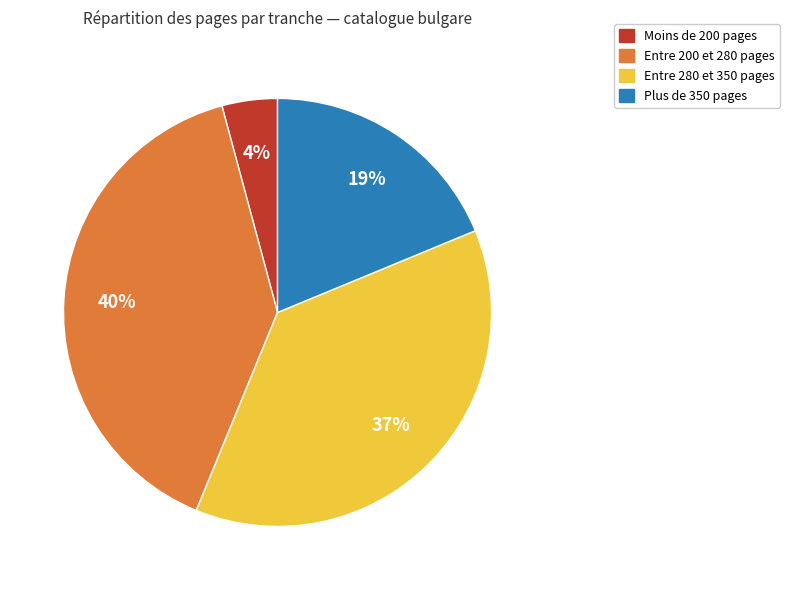

How many segments does this pie chart have?

4